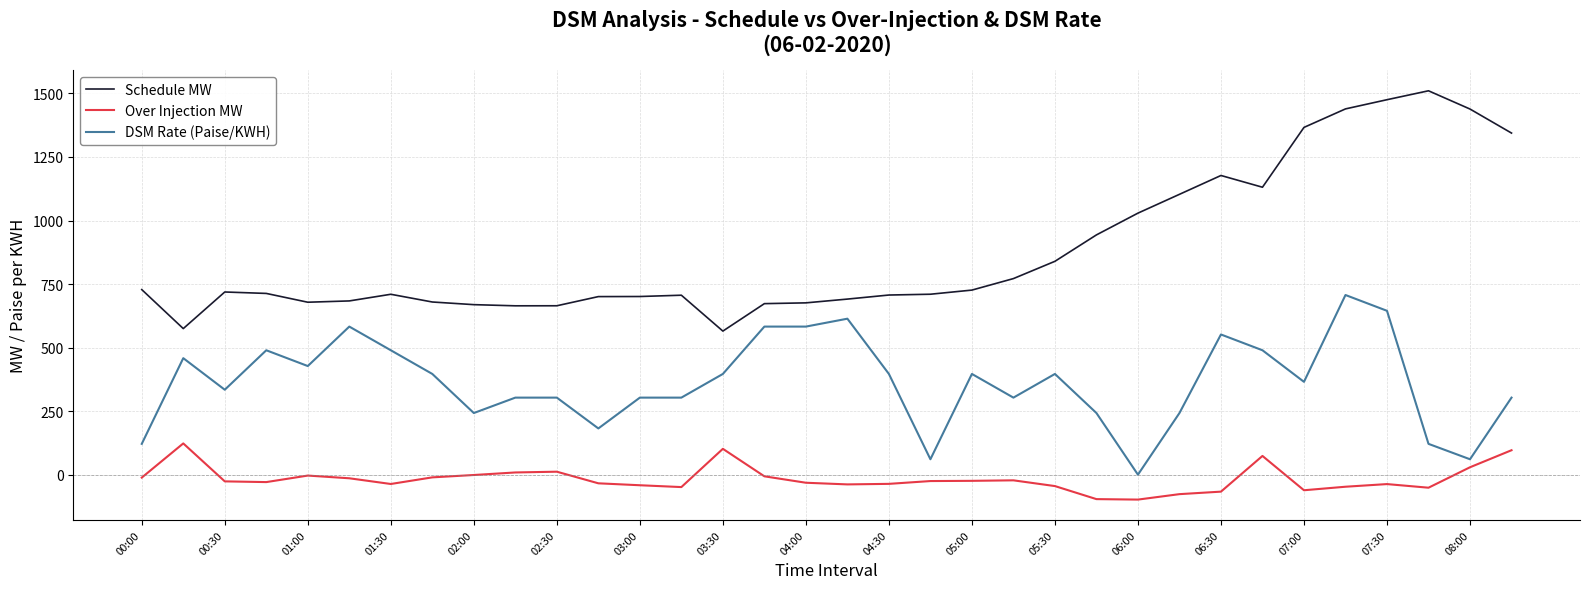

True or false: Schedule MW and Over Injection MW cross at least once.

False